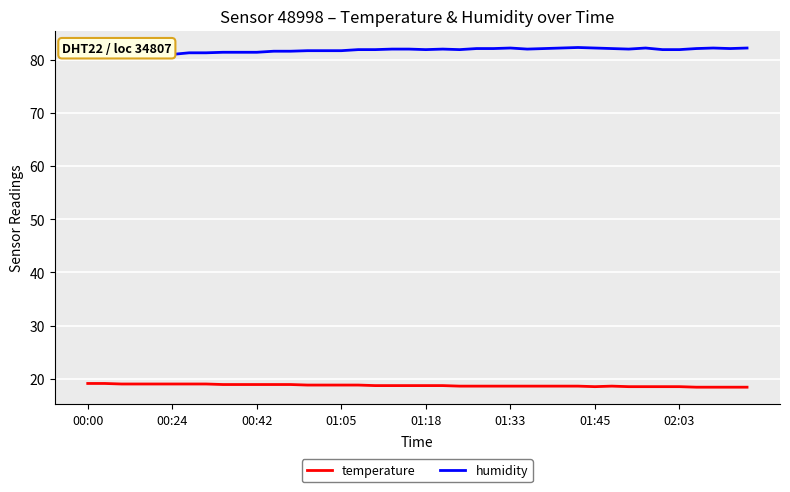

True or false: temperature and humidity cross at least once.

False